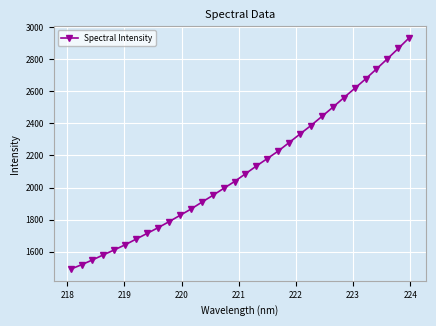

True or false: there are more than 2 points higher than both neighbors.

False